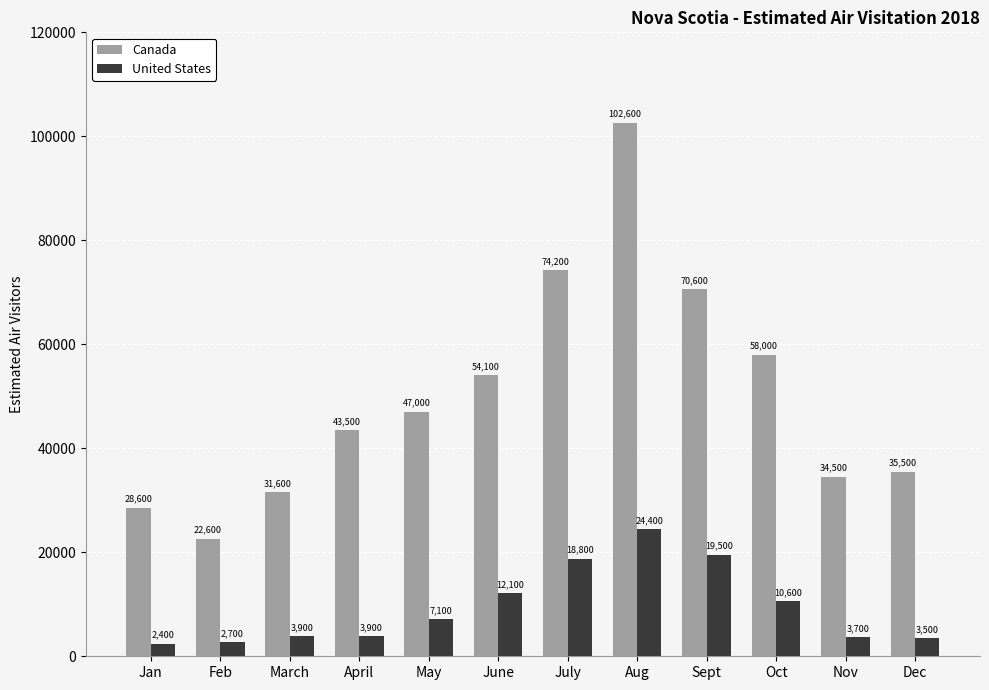

Reading left to right, transcribe all the data shown in this chart.

Canada: Jan=28600	Feb=22600	March=31600	April=43500	May=47000	June=54100	July=74200	Aug=102600	Sept=70600	Oct=58000	Nov=34500	Dec=35500
United States: Jan=2400	Feb=2700	March=3900	April=3900	May=7100	June=12100	July=18800	Aug=24400	Sept=19500	Oct=10600	Nov=3700	Dec=3500